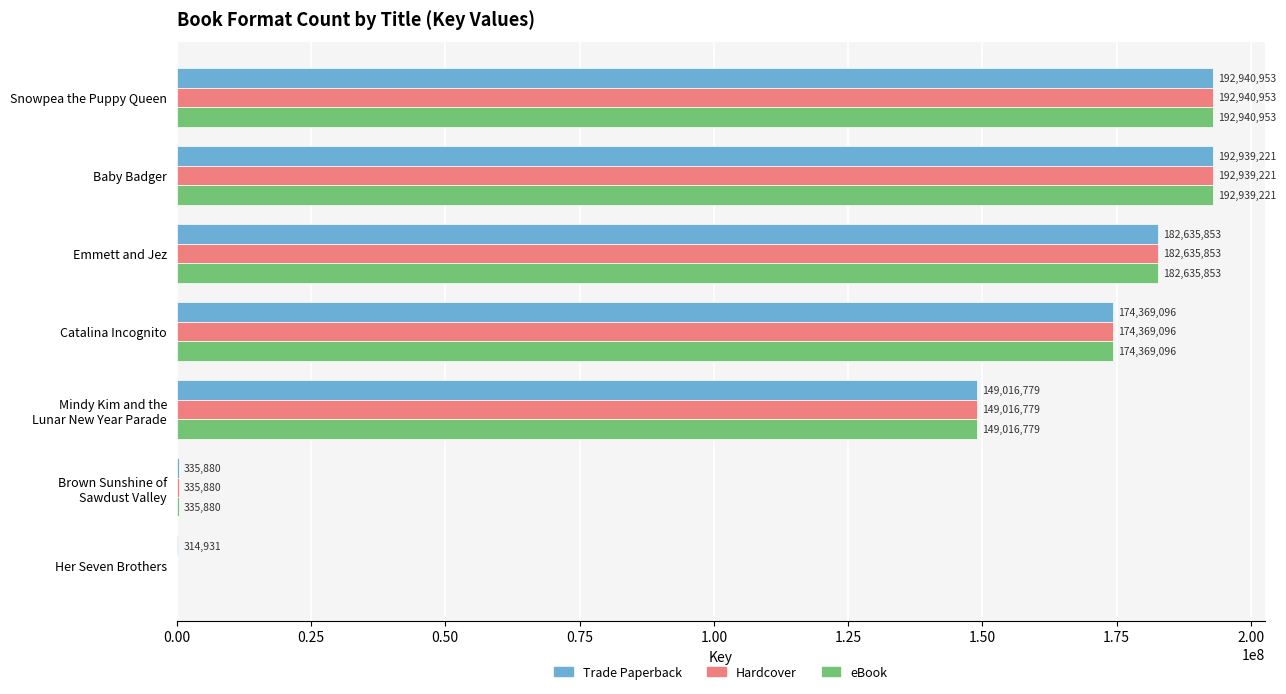

What is the maximum value shown in the chart?

192940953